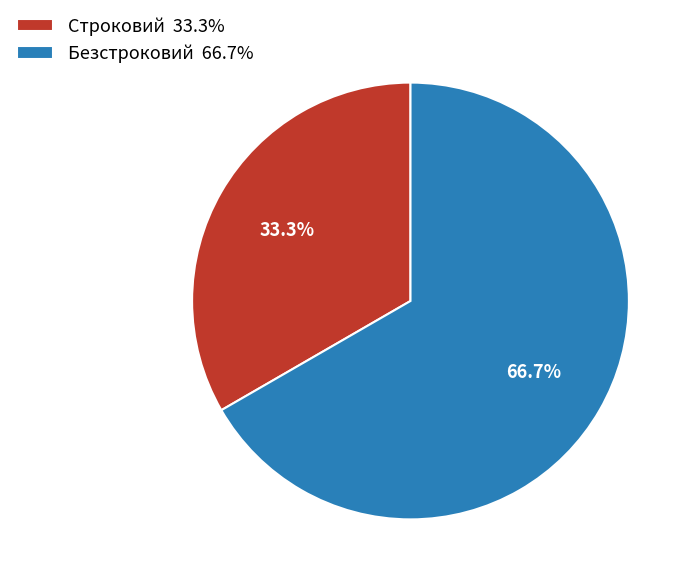

What is the ratio of the value at Безстроковий 66.7% to the value at Строковий 33.3%?

2.0